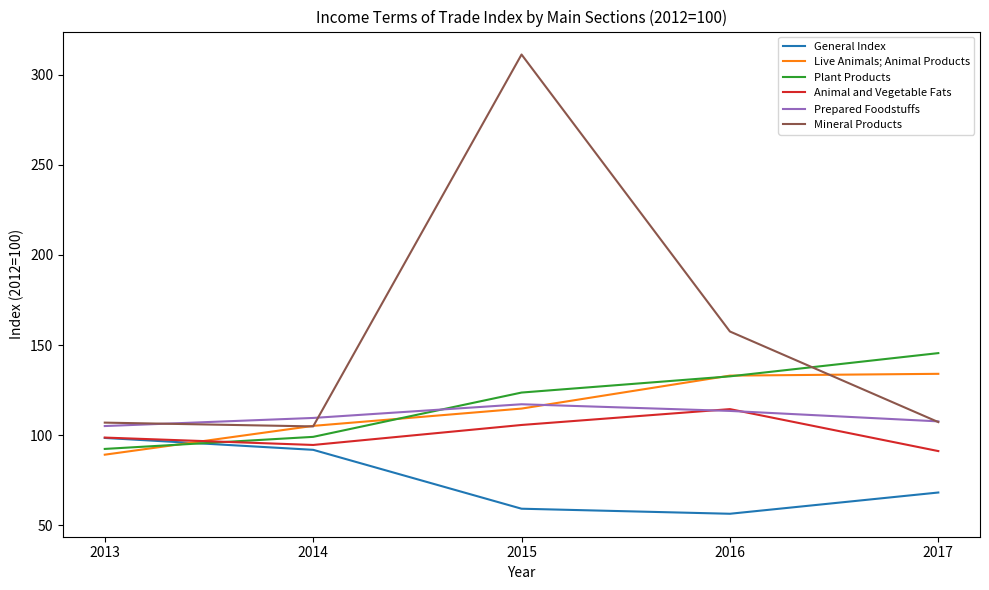

Which series ends up on top after the final intersection of Plant Products and Prepared Foodstuffs?

Plant Products